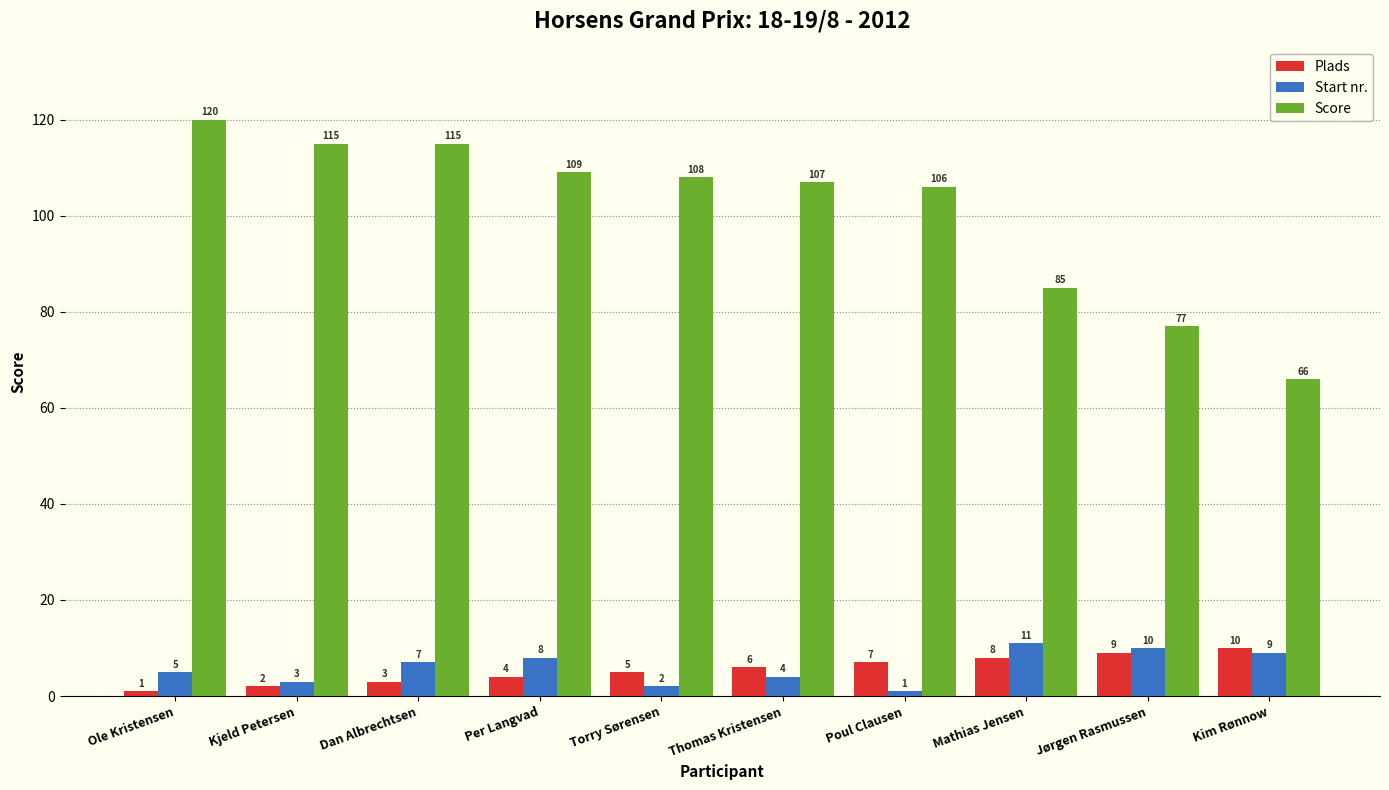

What is the label of the 9th bar from the right?

Kjeld Petersen